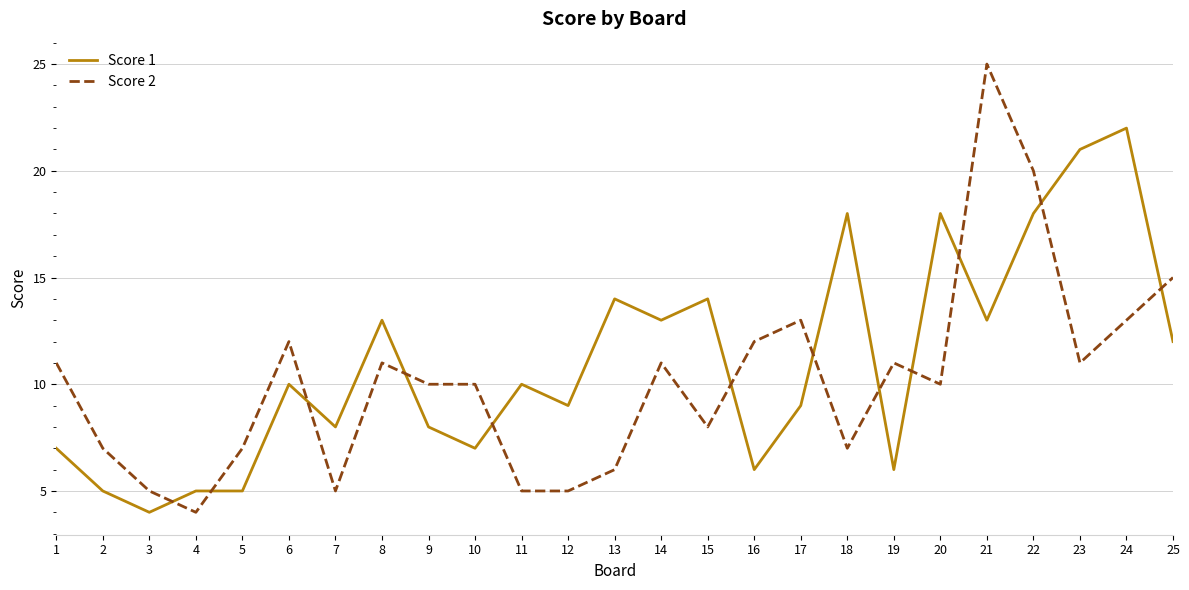

Where is the first local minimum for Score 2?

4